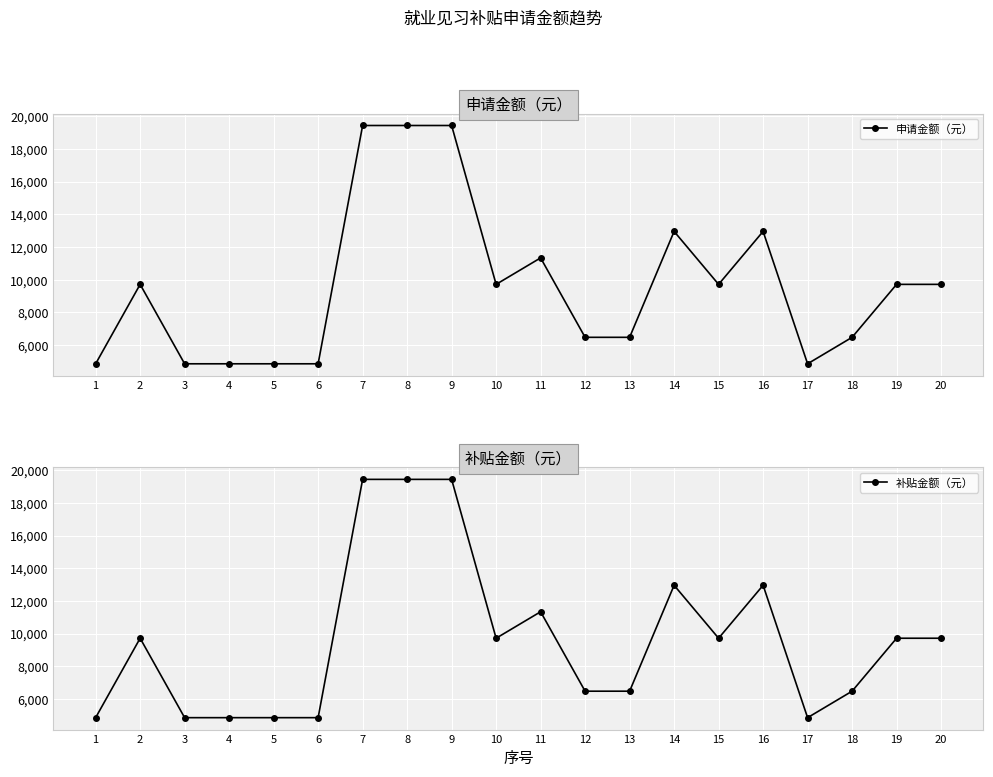

At how many categories does at least one series exceed 14595?

3